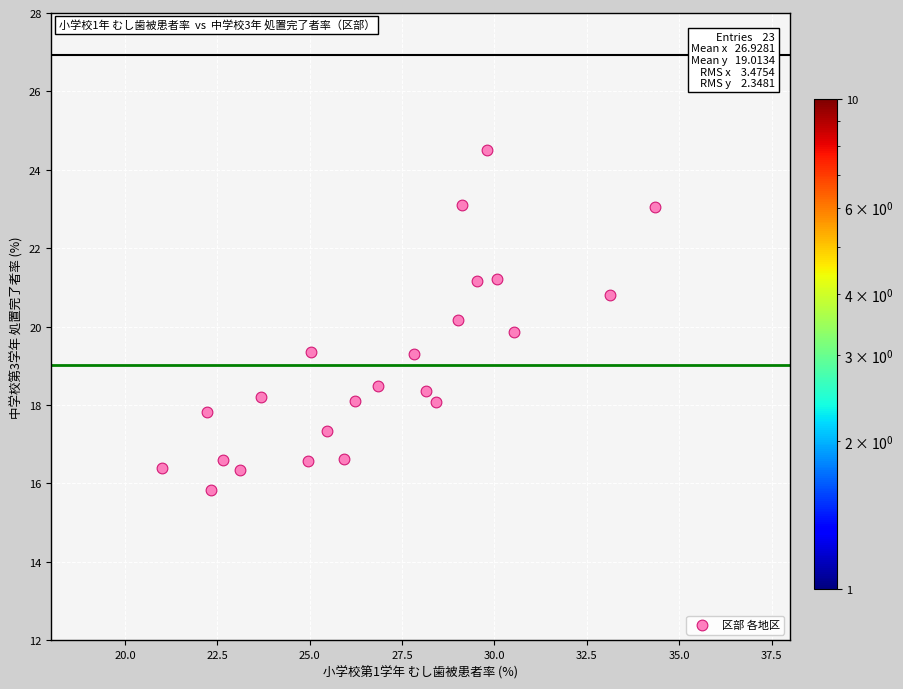

What is the range of X values (max minus min)?

13.3